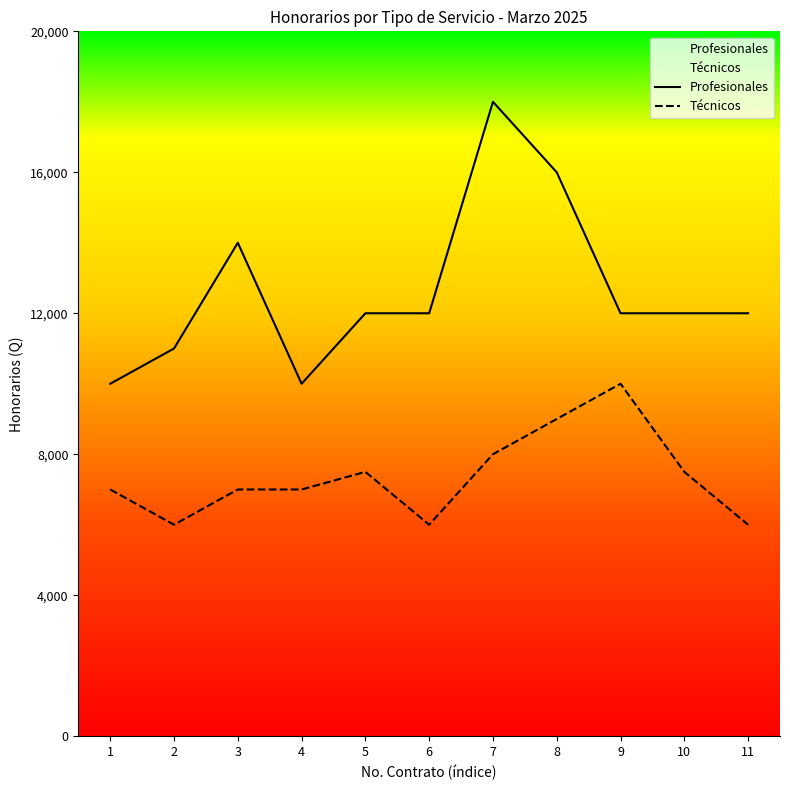

Between 4 and 3, which is larger?

3